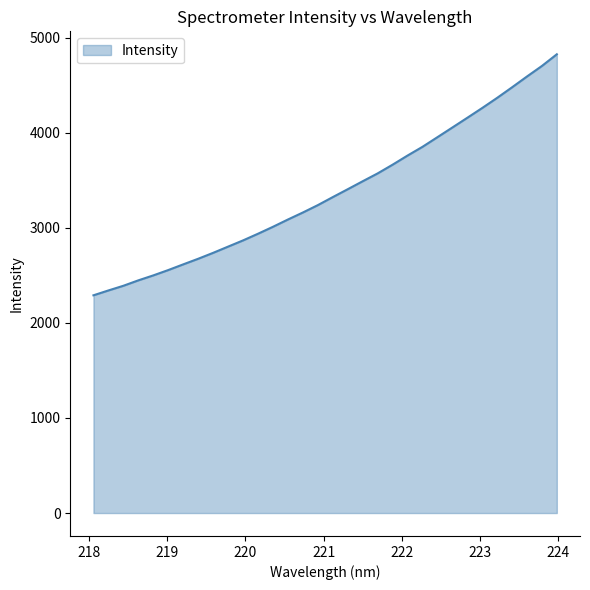

What is the greatest value displayed?

4824.5